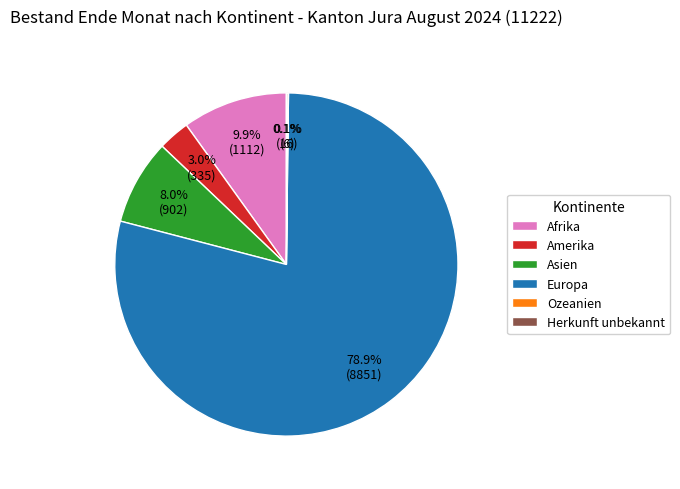

Is it true that Afrika is 22% of the pie?

False